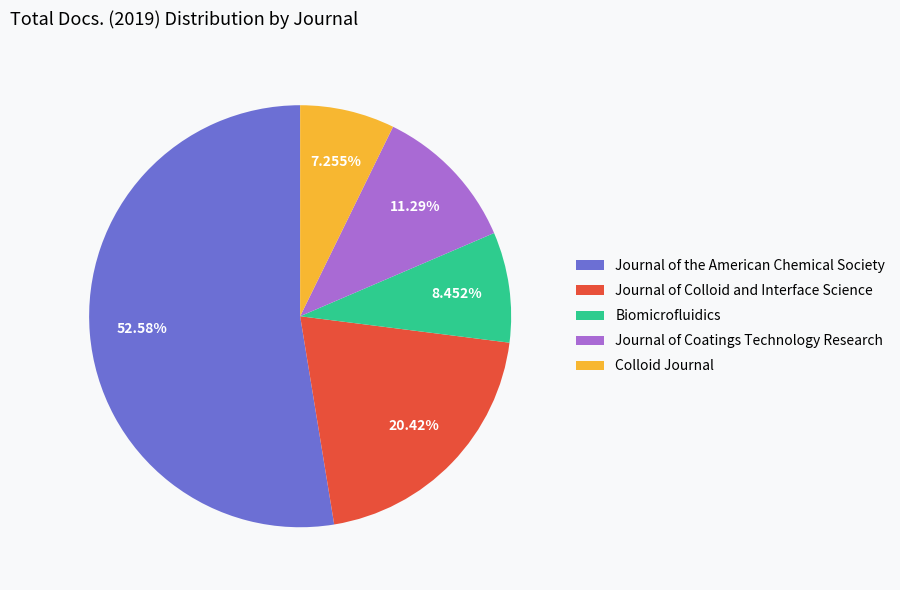

Rank the categories by value from highest to lowest.

Journal of the American Chemical Society, Journal of Colloid and Interface Science, Journal of Coatings Technology Research, Biomicrofluidics, Colloid Journal